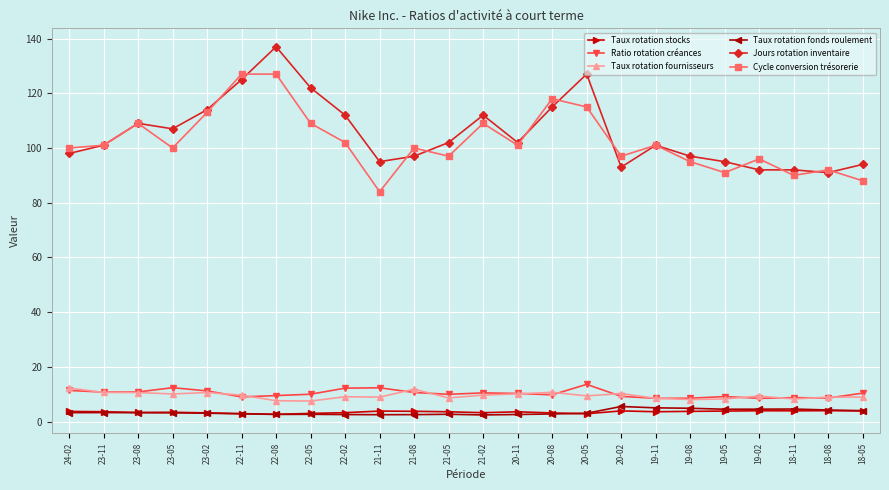

In Ratio rotation créances, how many points are lower than both neighbors (excluding endpoints)?

7